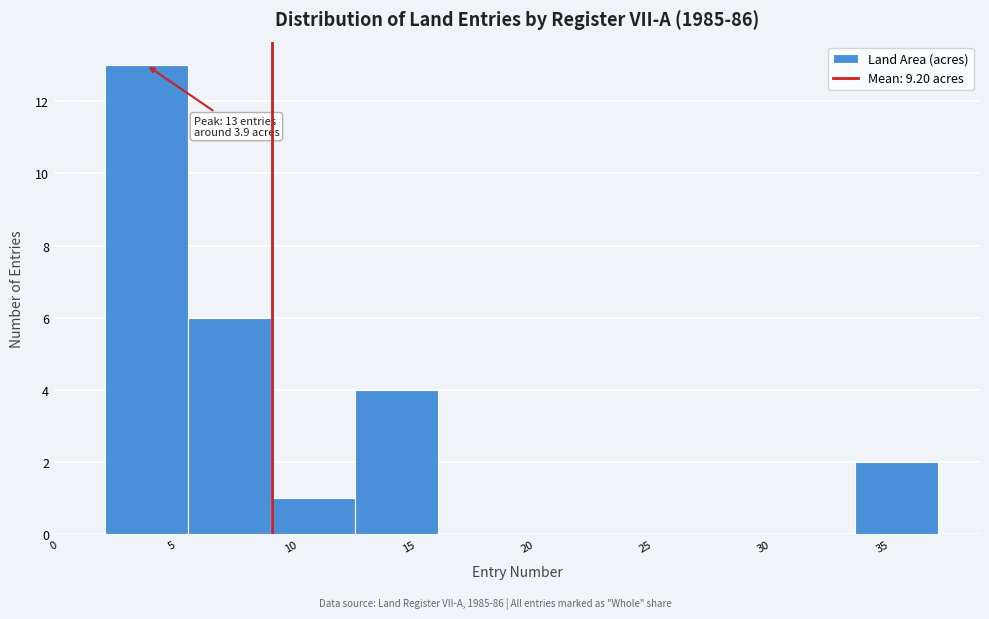

Which range on the x-axis has the tallest bar?

2.0 to 5.5